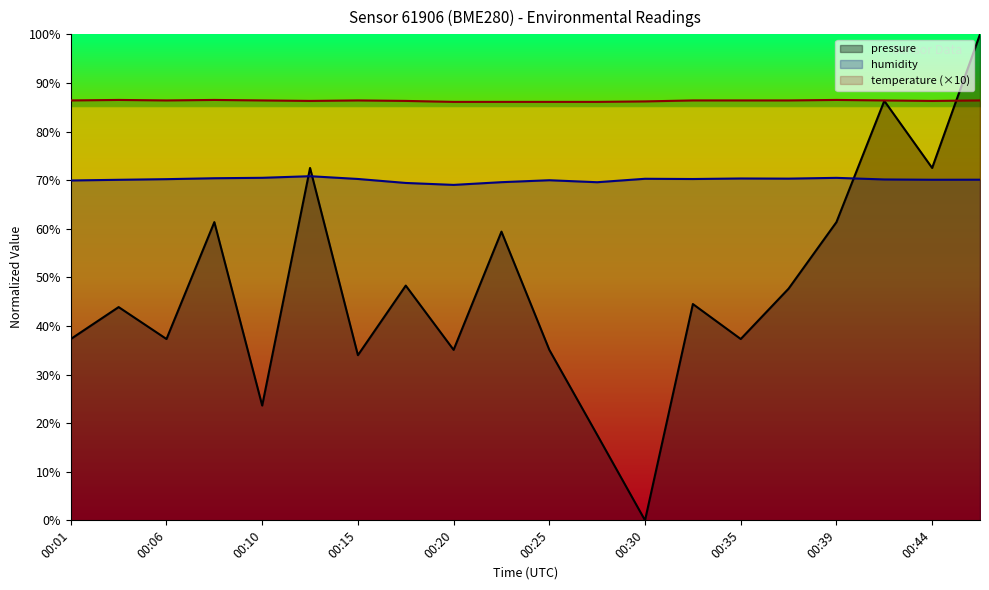

How many data points in pressure are above 44?

10